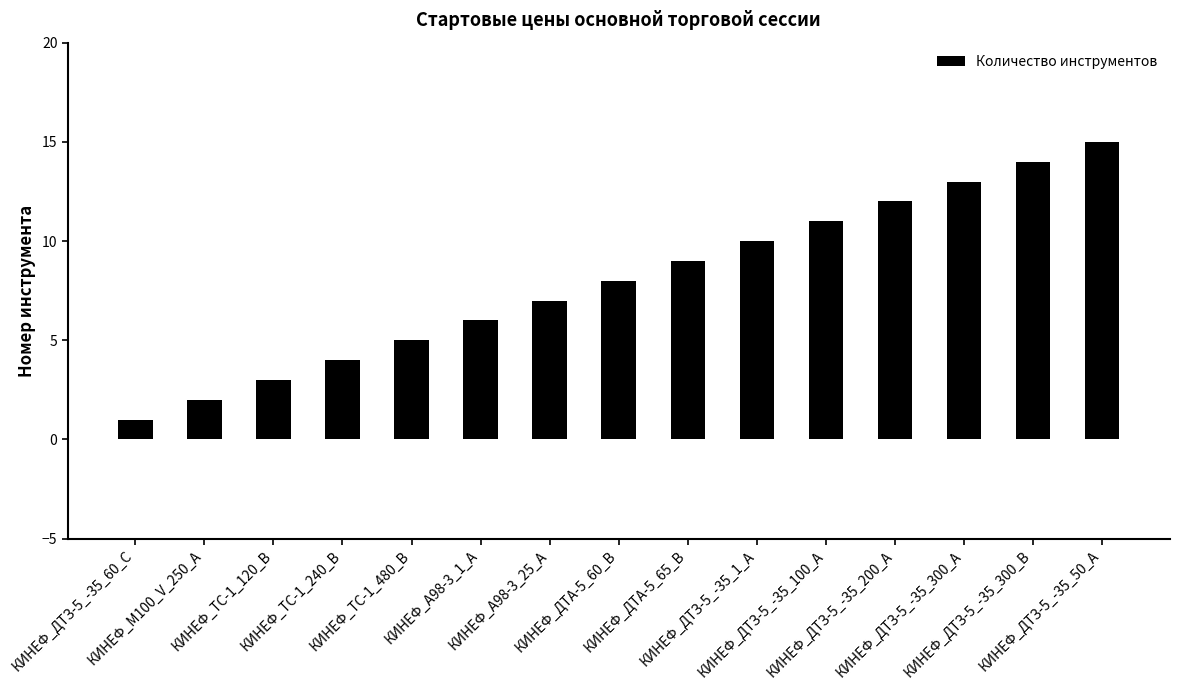

What is the ratio of the value at КИНЕФ_ДТА-5_65_В to the value at КИНЕФ_ДТЗ-5_-35_100_А?

0.8